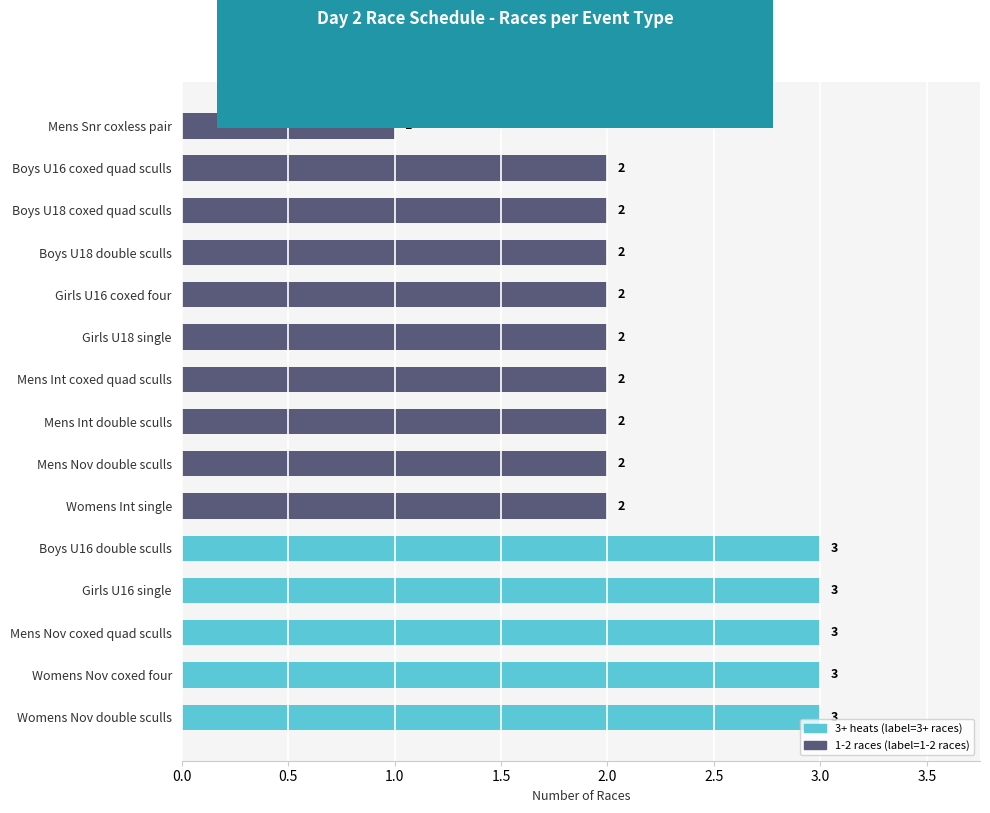

Is it true that the value at Mens Nov coxed quad sculls is 5?

False